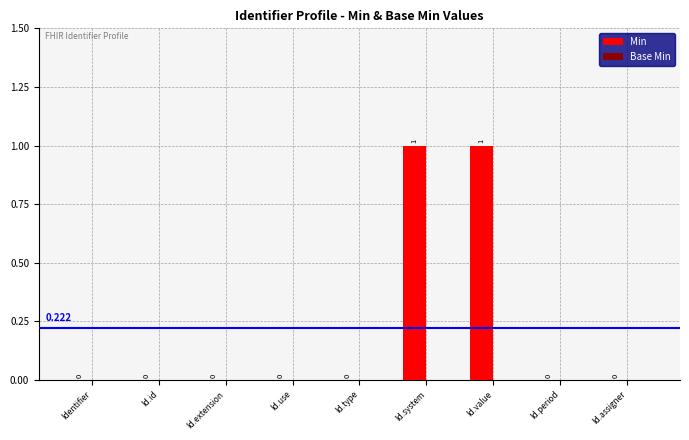

What is the change in value from Id.id to Id.system?

+1